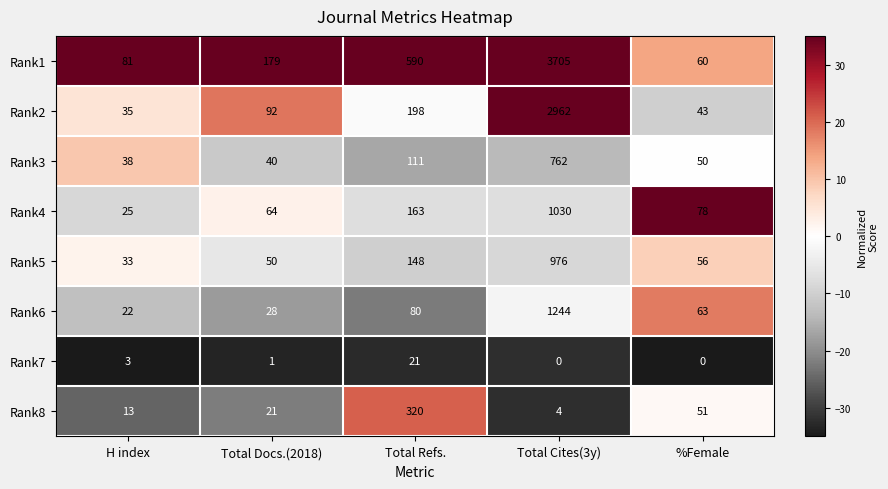

Which series has the widest spread of values?

Rank1